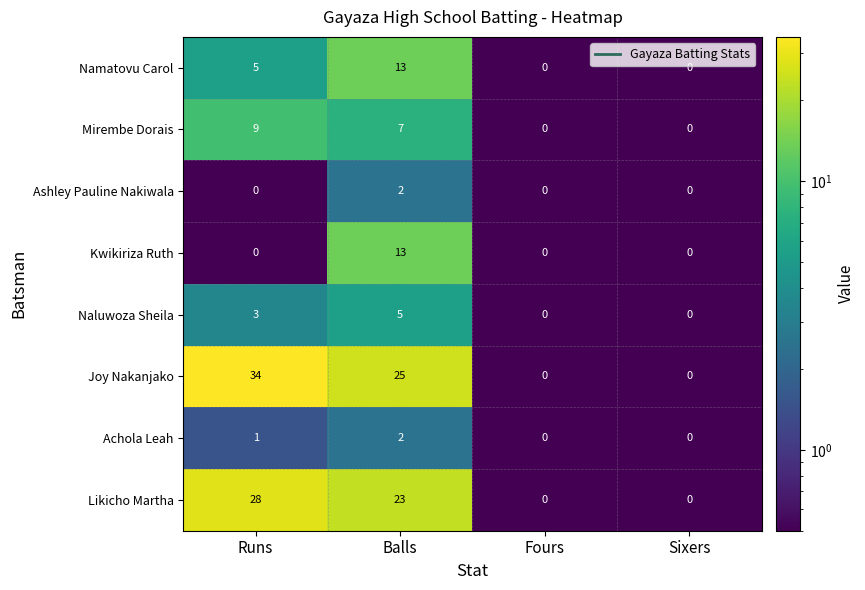

Which series has the widest spread of values?

Joy Nakanjako